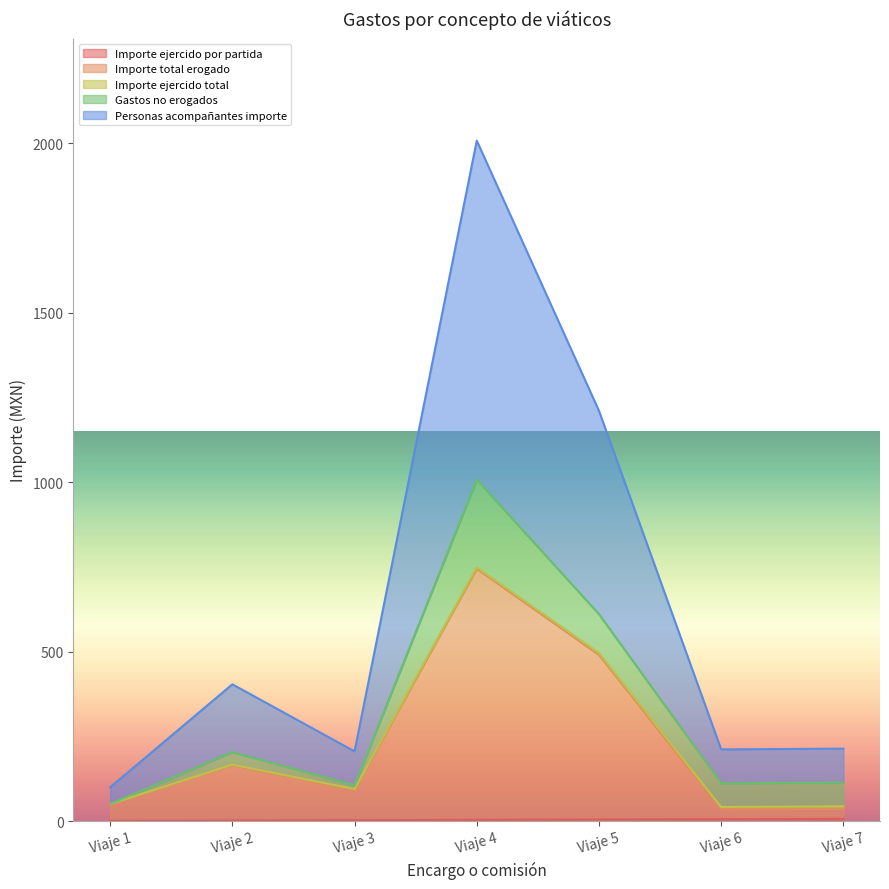

How many data points does each series have?

7